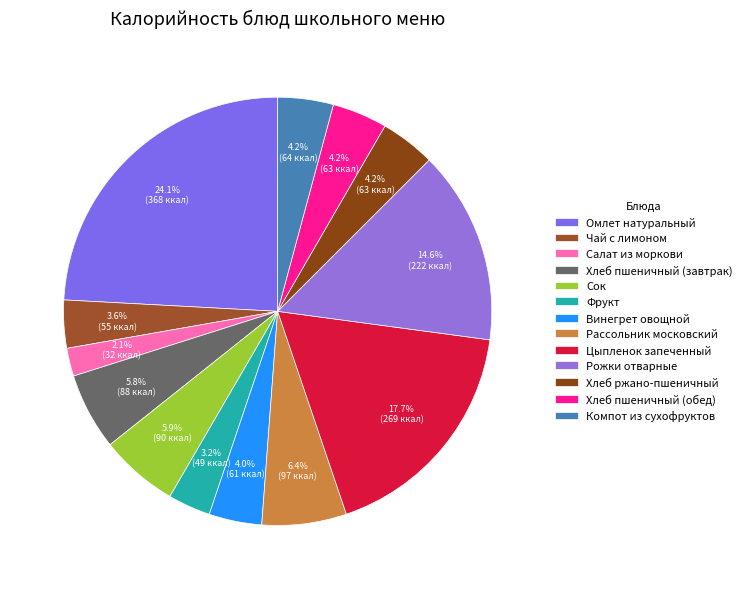

To the nearest percent, what portion does Сок represent?

6%